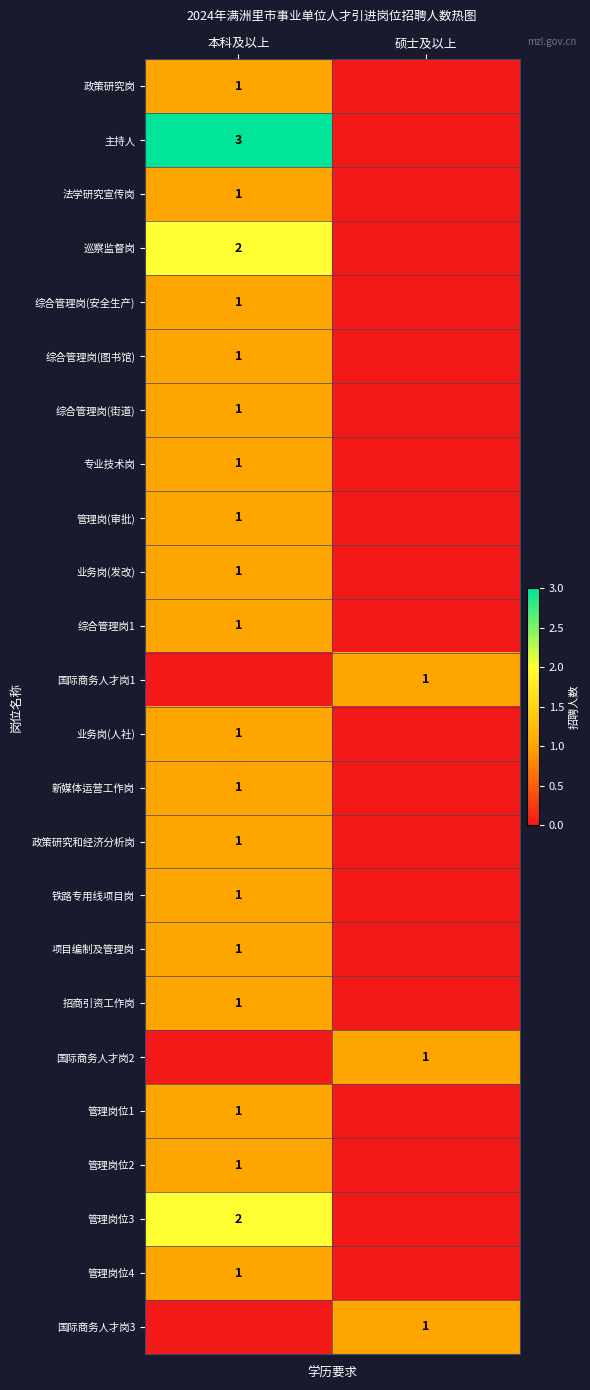

How many series are shown in this chart?

24